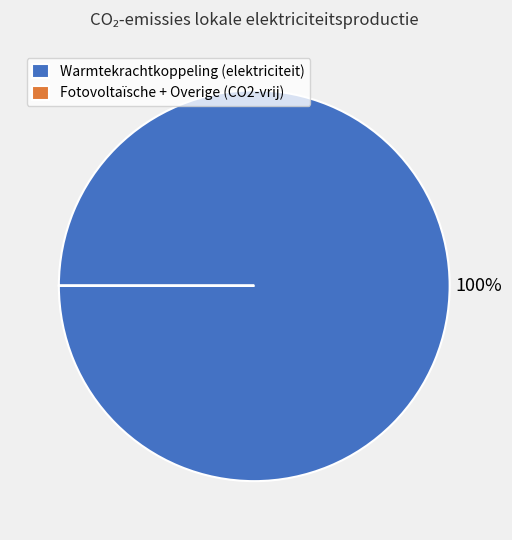

To the nearest percent, what is the difference between the largest and smallest slice percentages?

100%